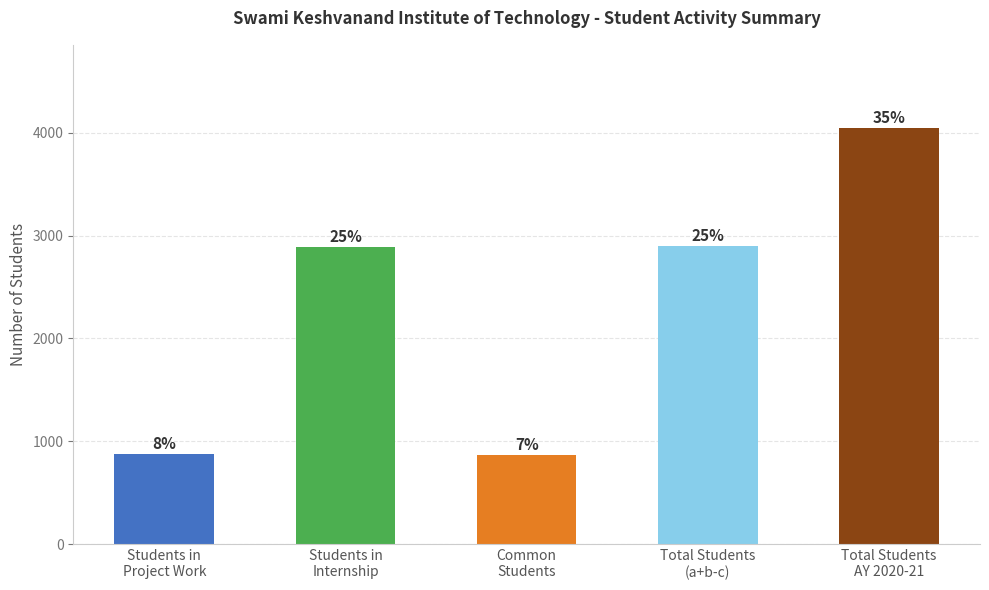

How many bars are there in total?

5